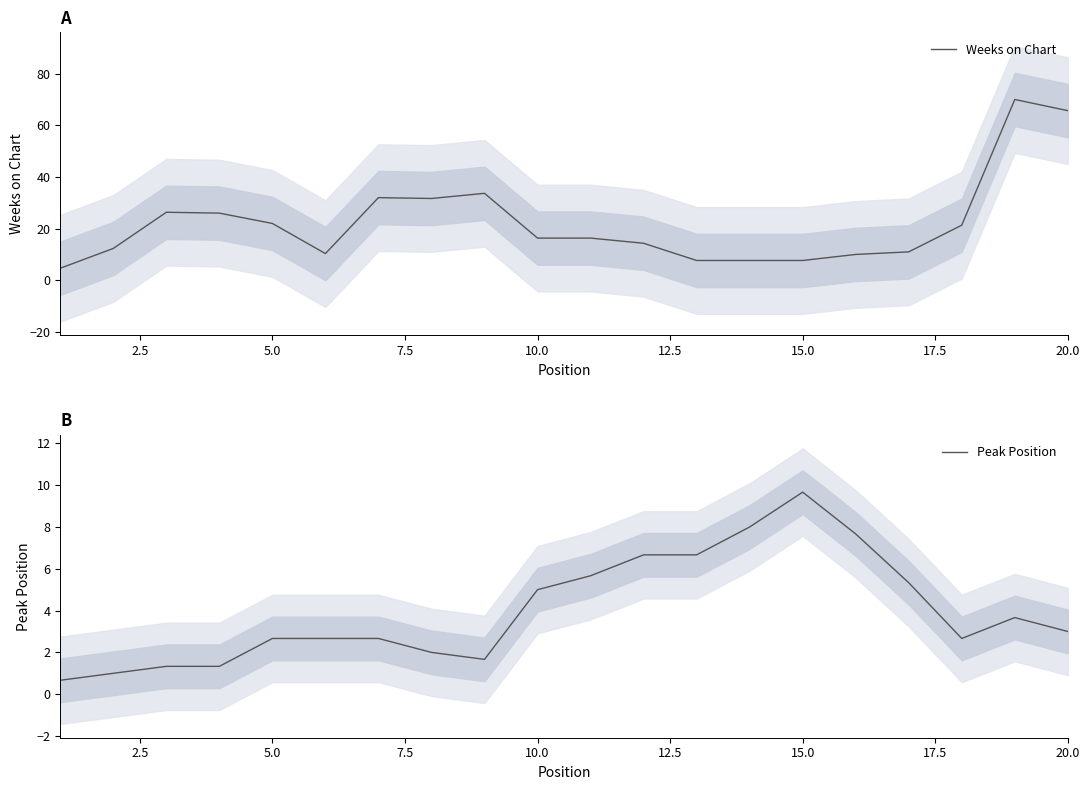

What is the lowest value of the Weeks on Chart series?

4.7